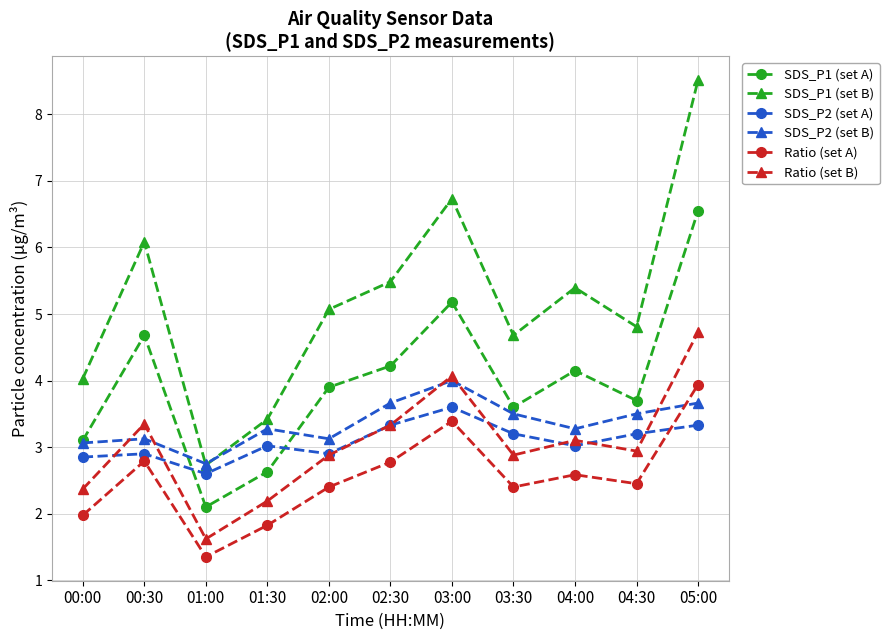

True or false: SDS_P1 (set A) and SDS_P1 (set B) intersect in this chart.

False